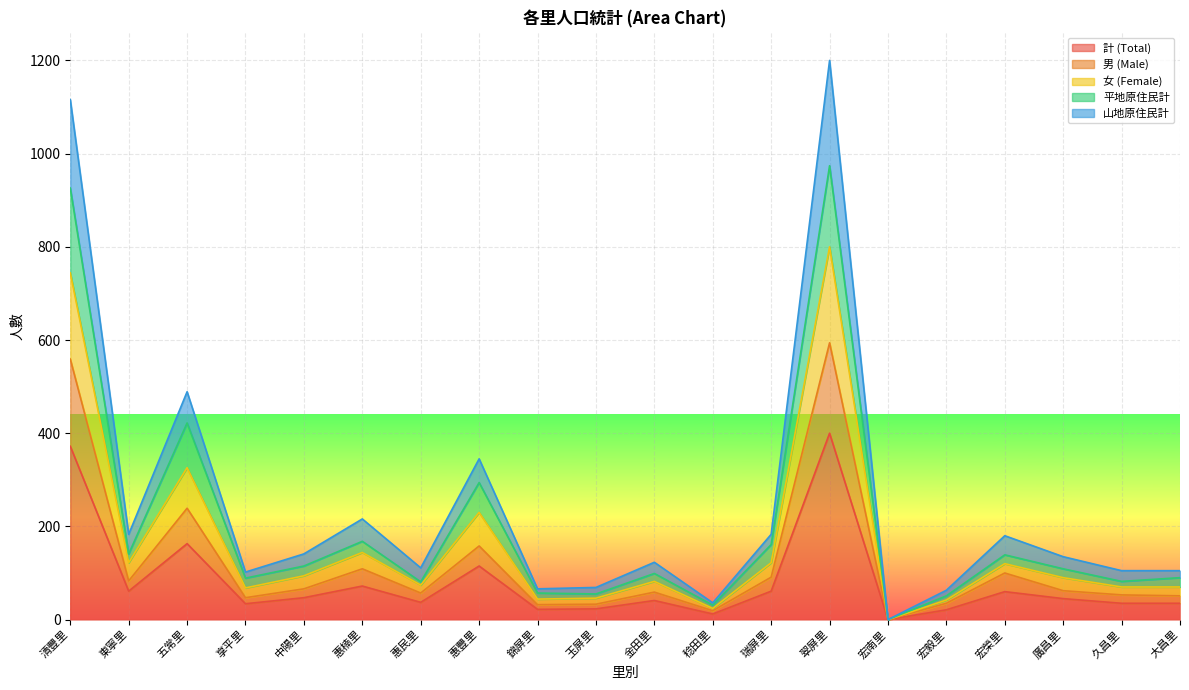

What is the label of the 16th point from the left?

宏毅里